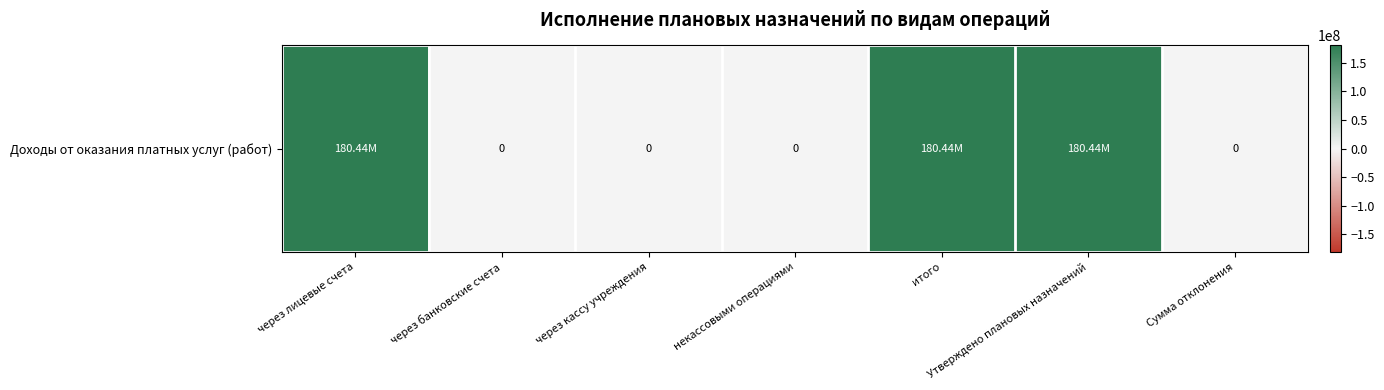

What is the change in value from через банковские счета to итого?

+180435860